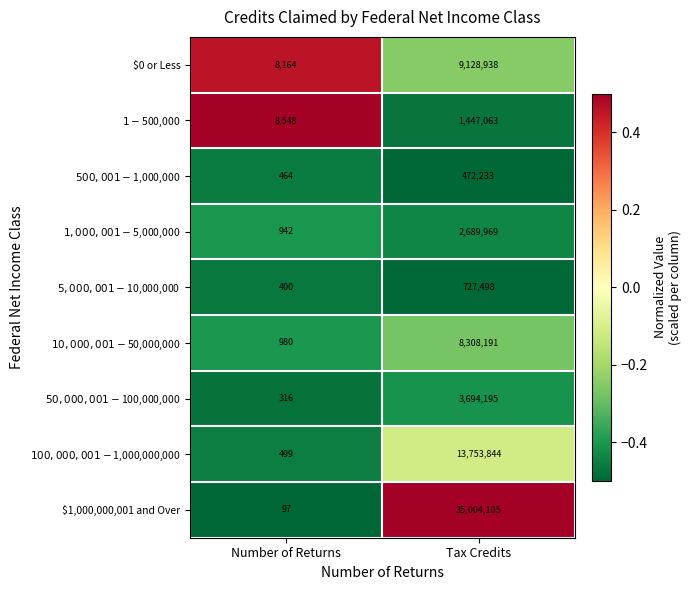

List the labels in order of $0 or Less value, smallest first.

Number of Returns, Tax Credits